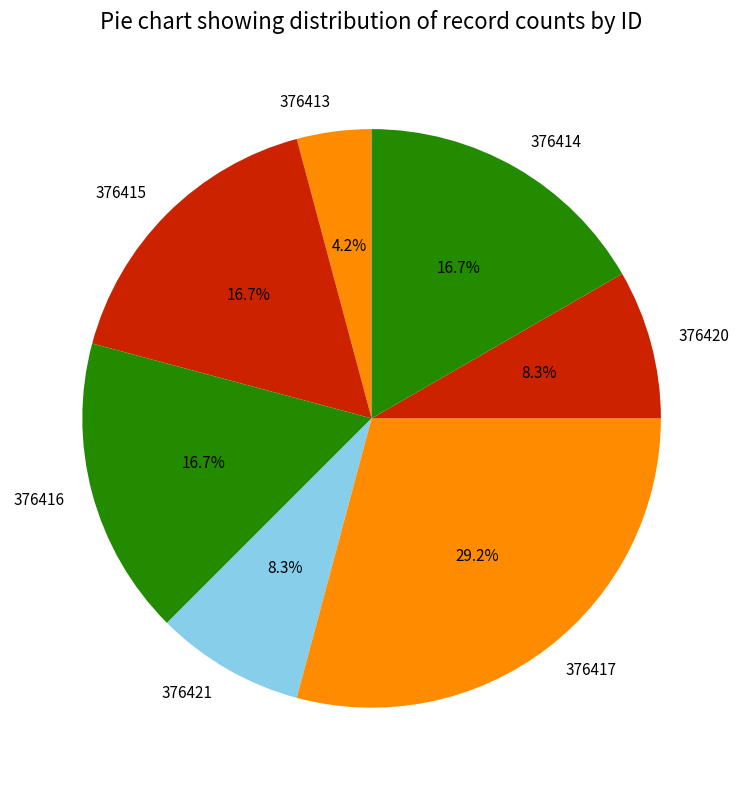

What percentage is the 376416 slice, to the nearest percent?

17%